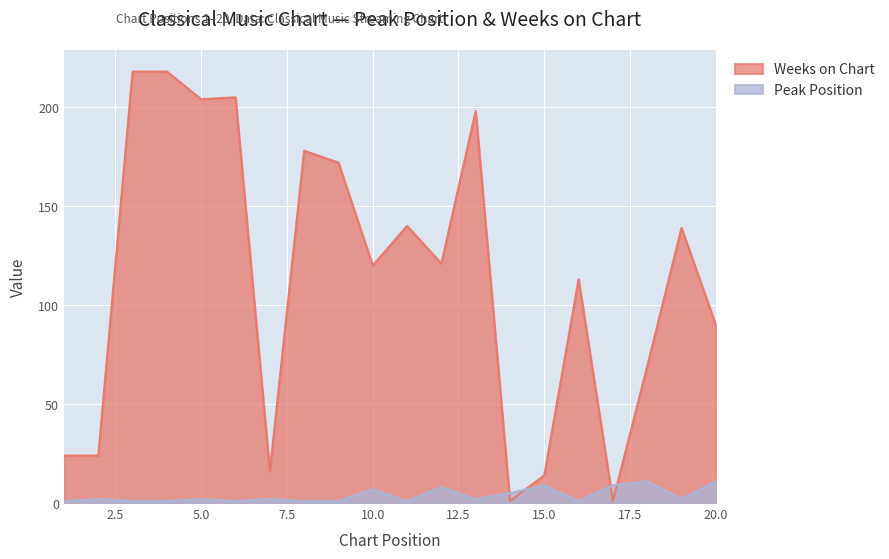

Rank the categories by Peak Position value from lowest to highest.

1, 3, 4, 6, 8, 9, 11, 16, 2, 5, 7, 13, 19, 14, 10, 12, 15, 17, 18, 20